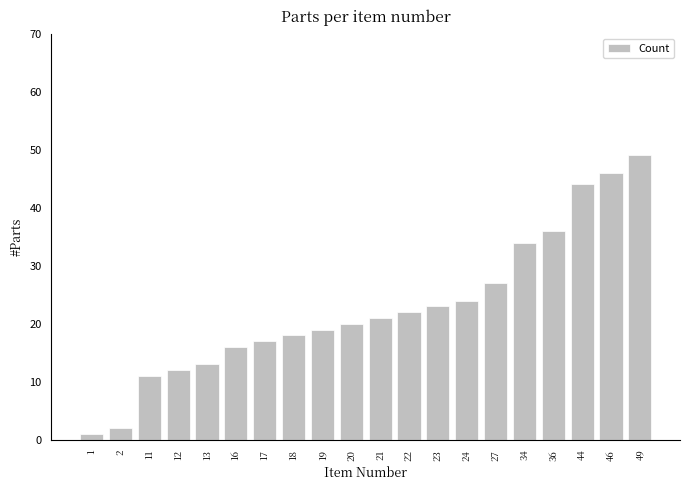

The chart shows a value of 34 at 34. True or false?

True